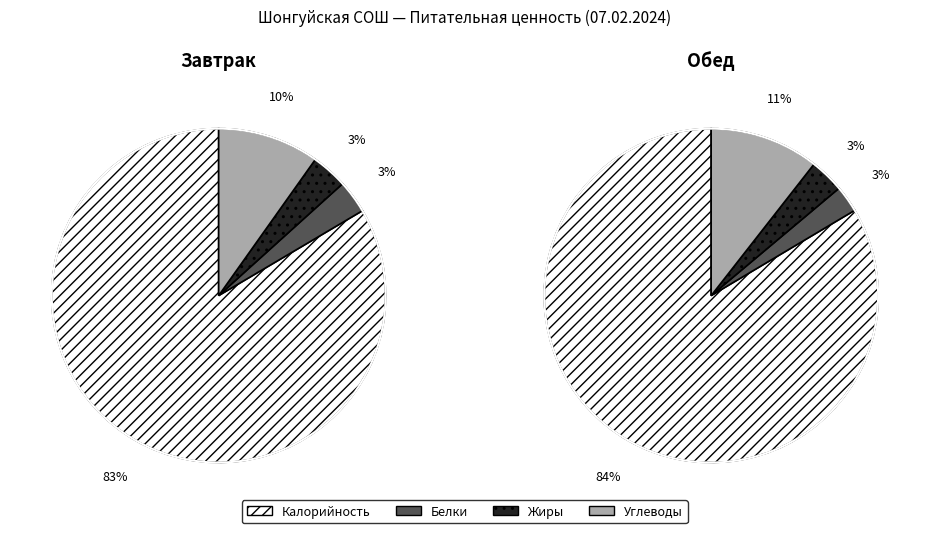

What is the spread (max minus min) of values at Жиры?

8.4